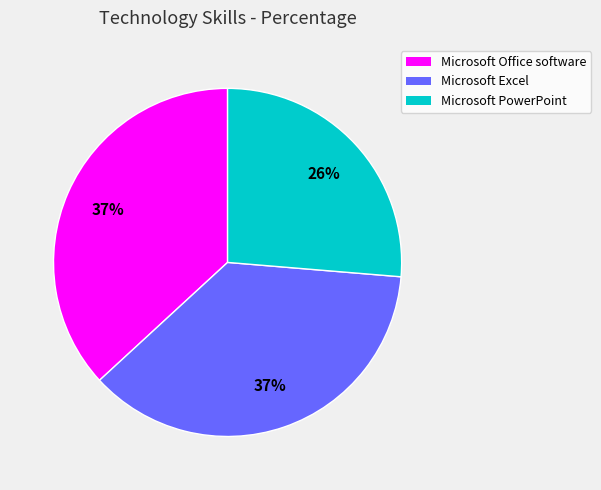

To the nearest percent, what portion does Microsoft PowerPoint represent?

26%